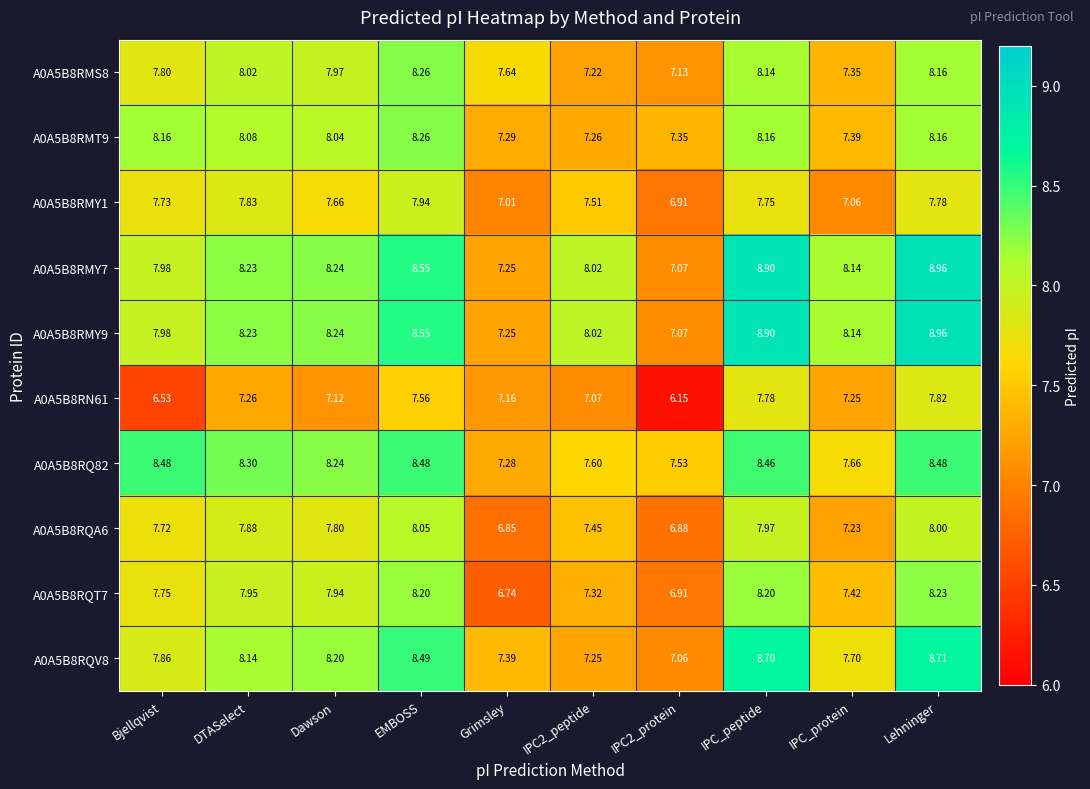

At which category is the sum across all series the highest?

Lehninger